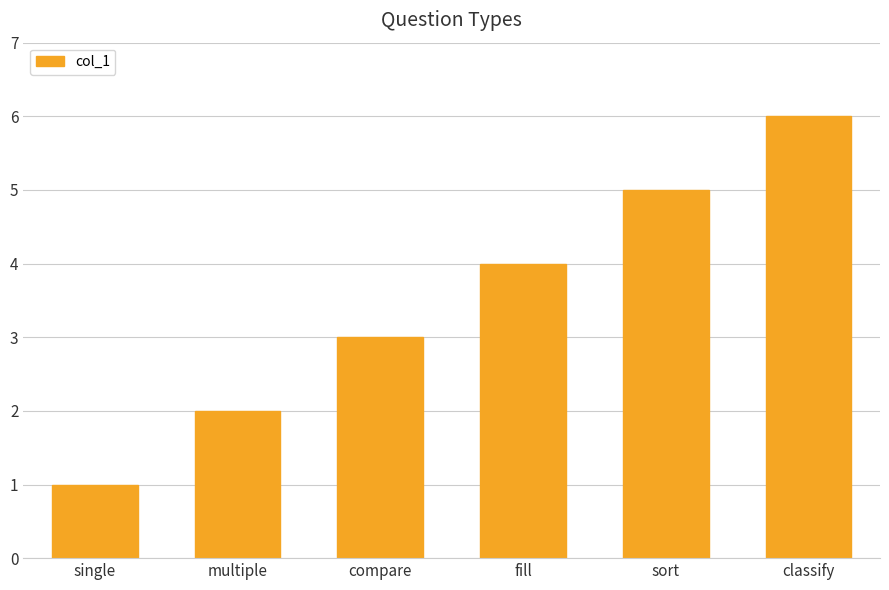

Which label corresponds to the largest value in the chart?

classify